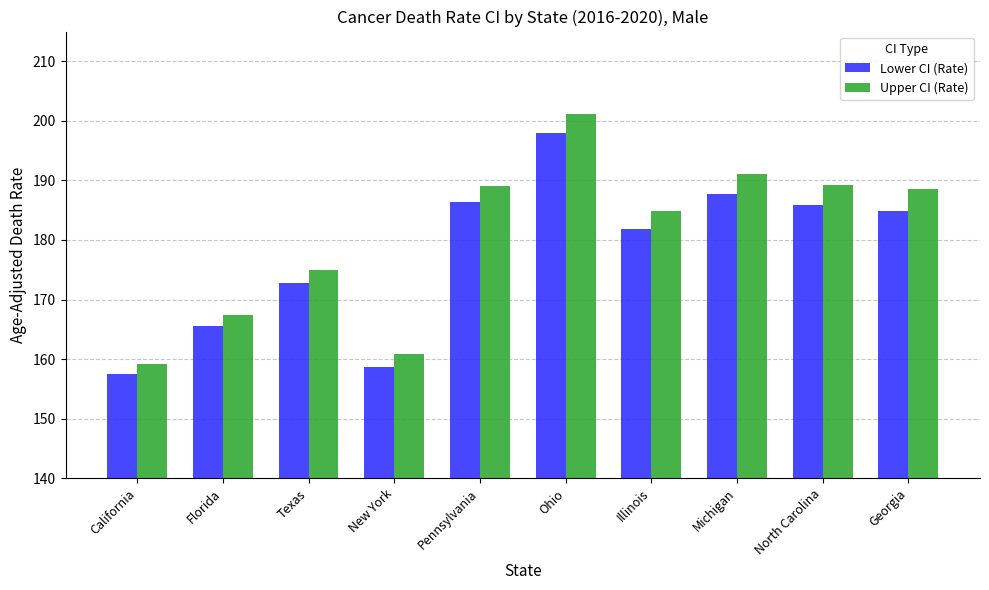

What is the value of the Upper CI (Rate) bar at the 3rd from the left?

174.9